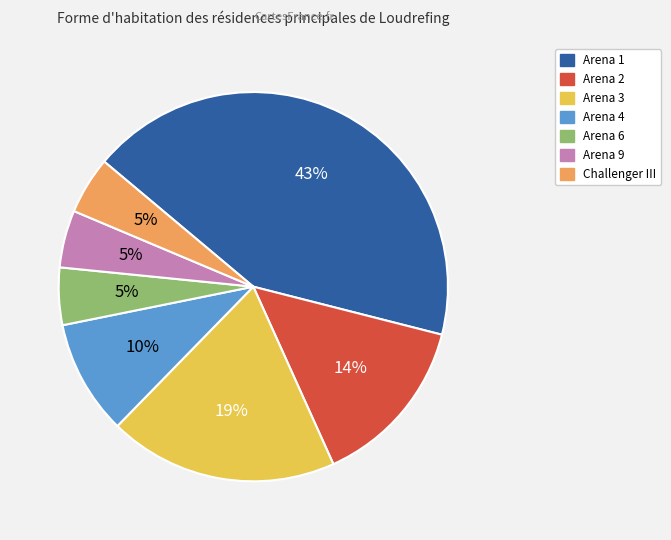

Count the number of slices in the pie.

7